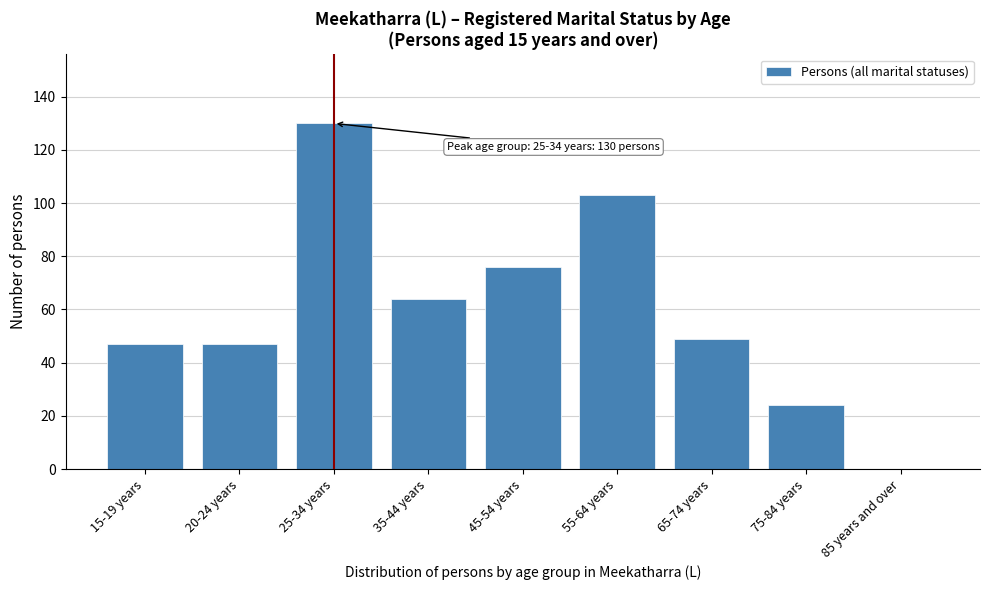

Reading right to left, transcribe all the data shown in this chart.

85 years and over=0	75-84 years=24	65-74 years=49	55-64 years=103	45-54 years=76	35-44 years=64	25-34 years=130	20-24 years=47	15-19 years=47